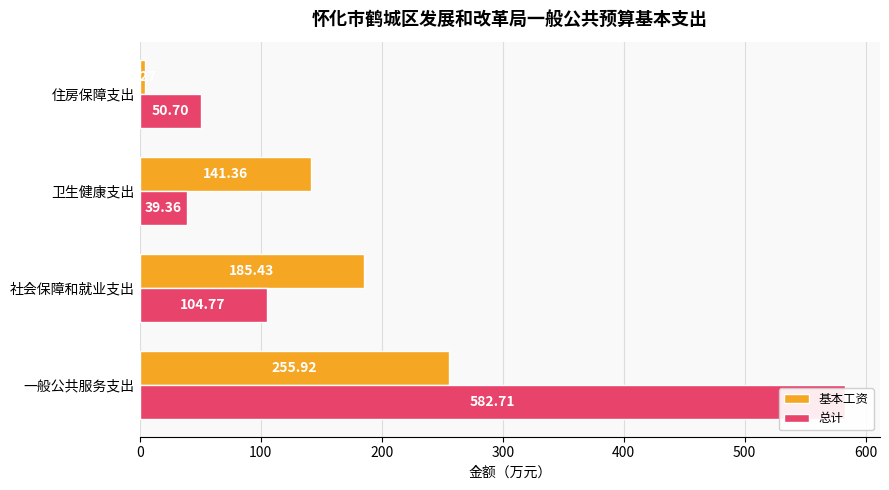

Is it true that 总计 equals 35.5 at 社会保障和就业支出?

False